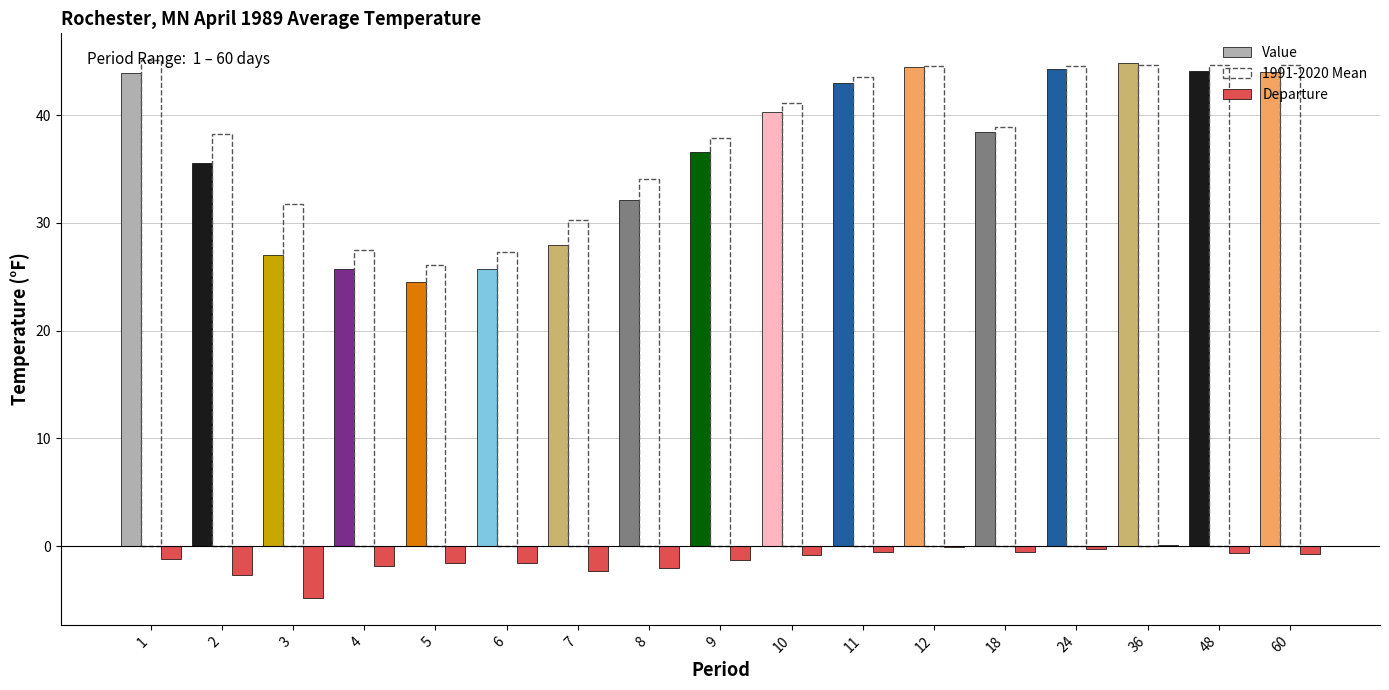

What is the total value across all series at 12?

89.0